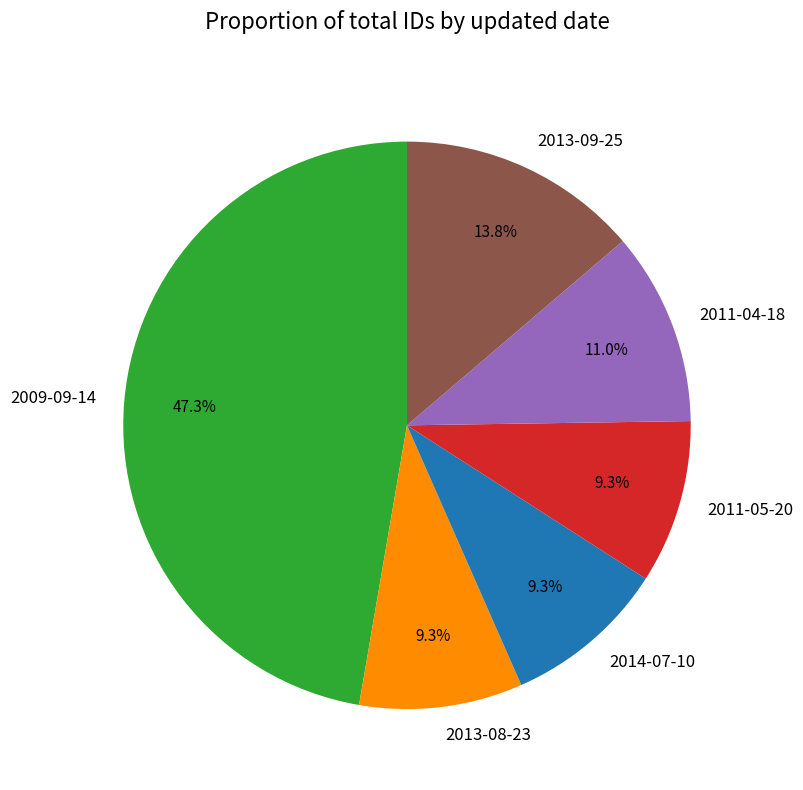

Does any single category account for the majority?

No